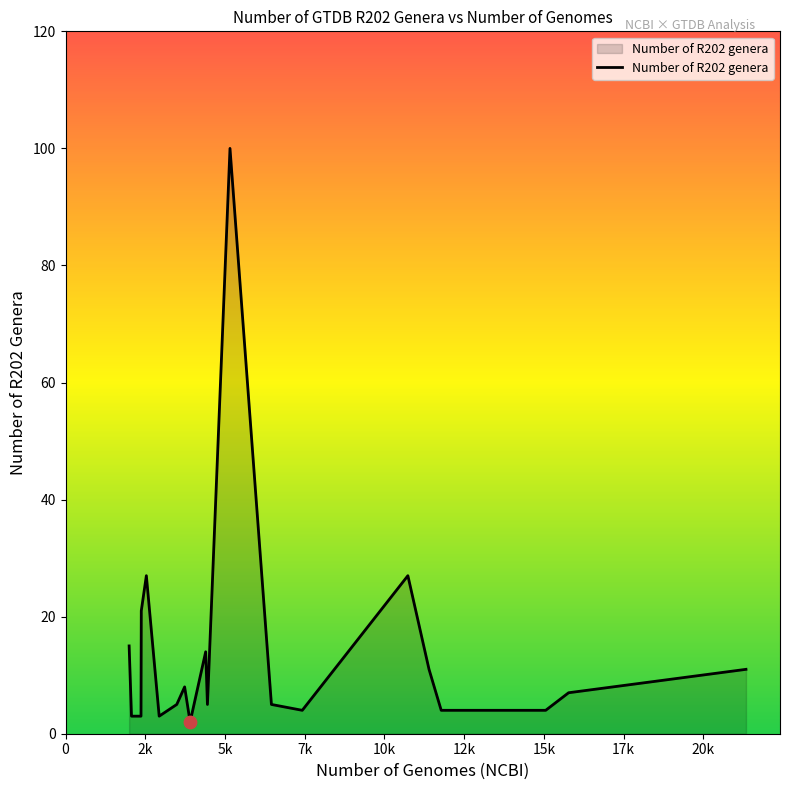

What is the maximum value shown in the chart?

100